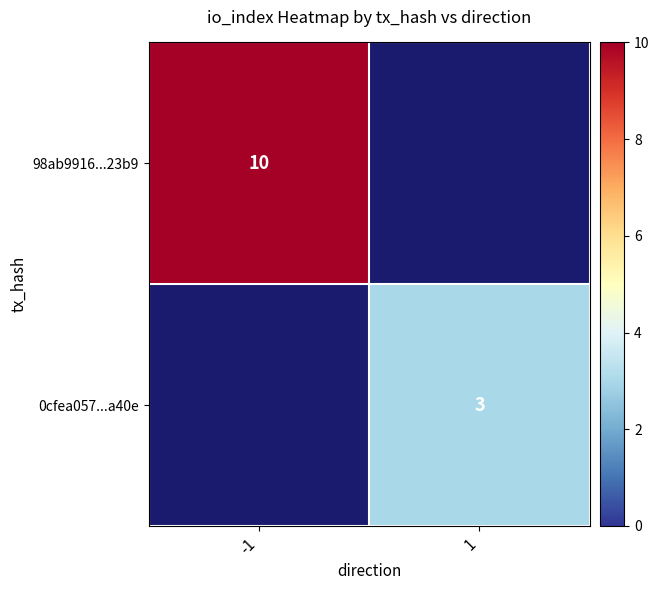

Is it true that 0cfea057...a40e equals 3 at 1?

True